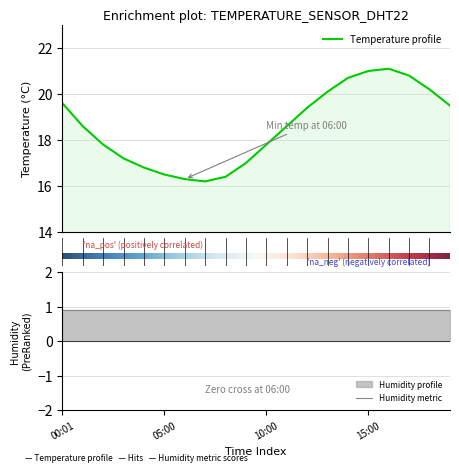

Where is the first local maximum?

16:00